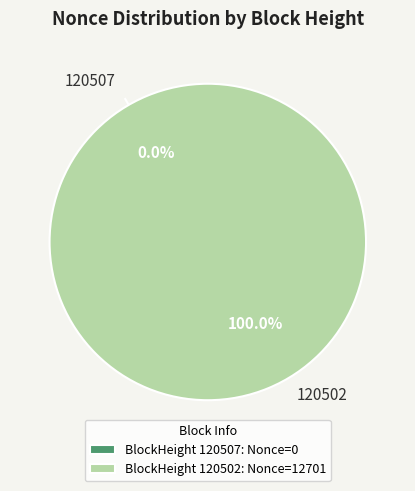

Count the number of slices in the pie.

2